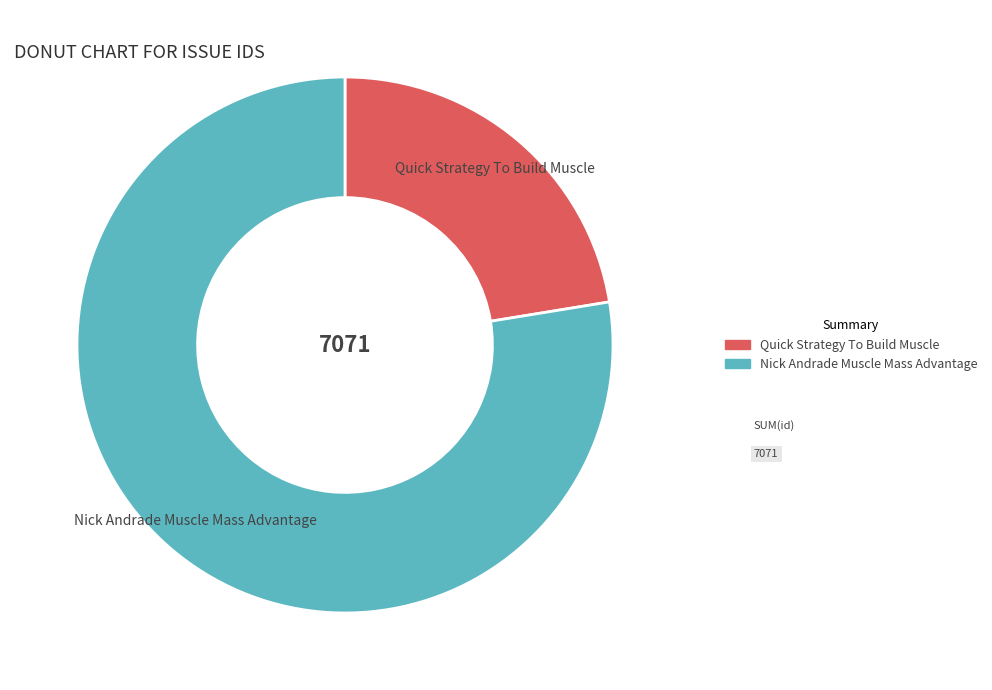

Which slice is the largest?

Nick Andrade Muscle Mass Advantage